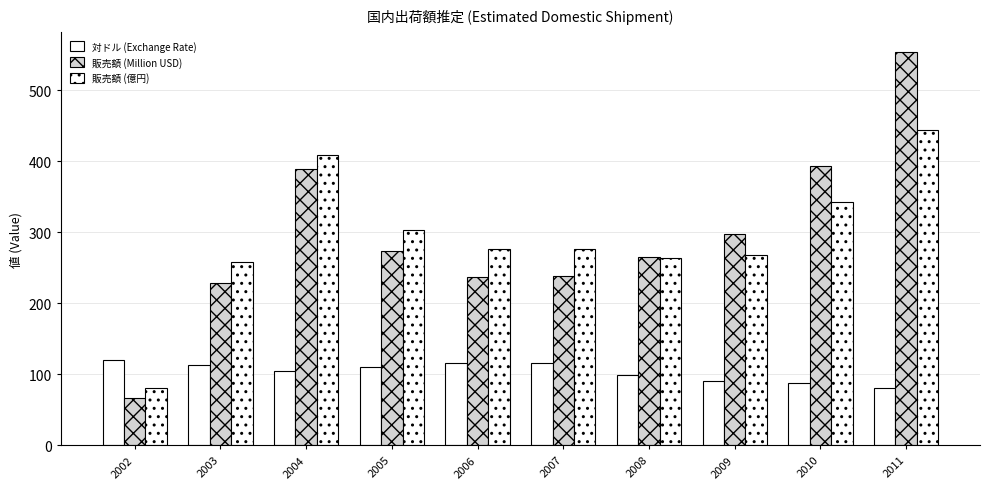

How many categories are shown in the chart?

10